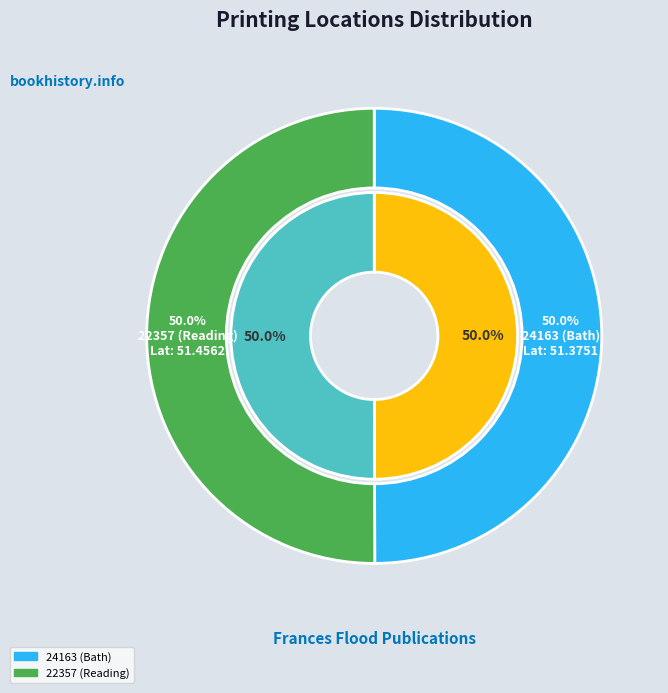

What percentage is the 24163 (Bath) slice, to the nearest percent?

50%